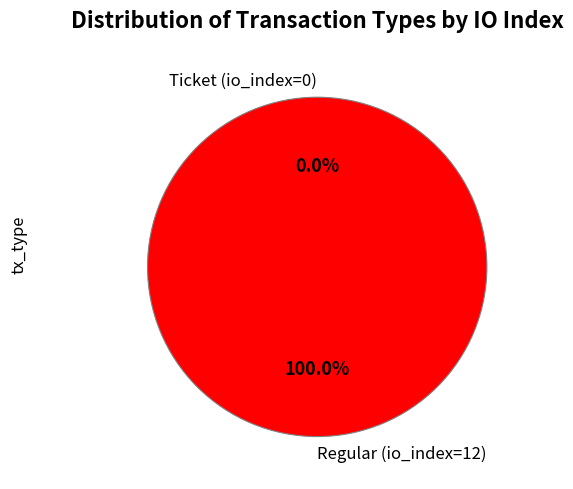

To the nearest percent, what percentage of the pie is Regular (io_index=12)?

100%